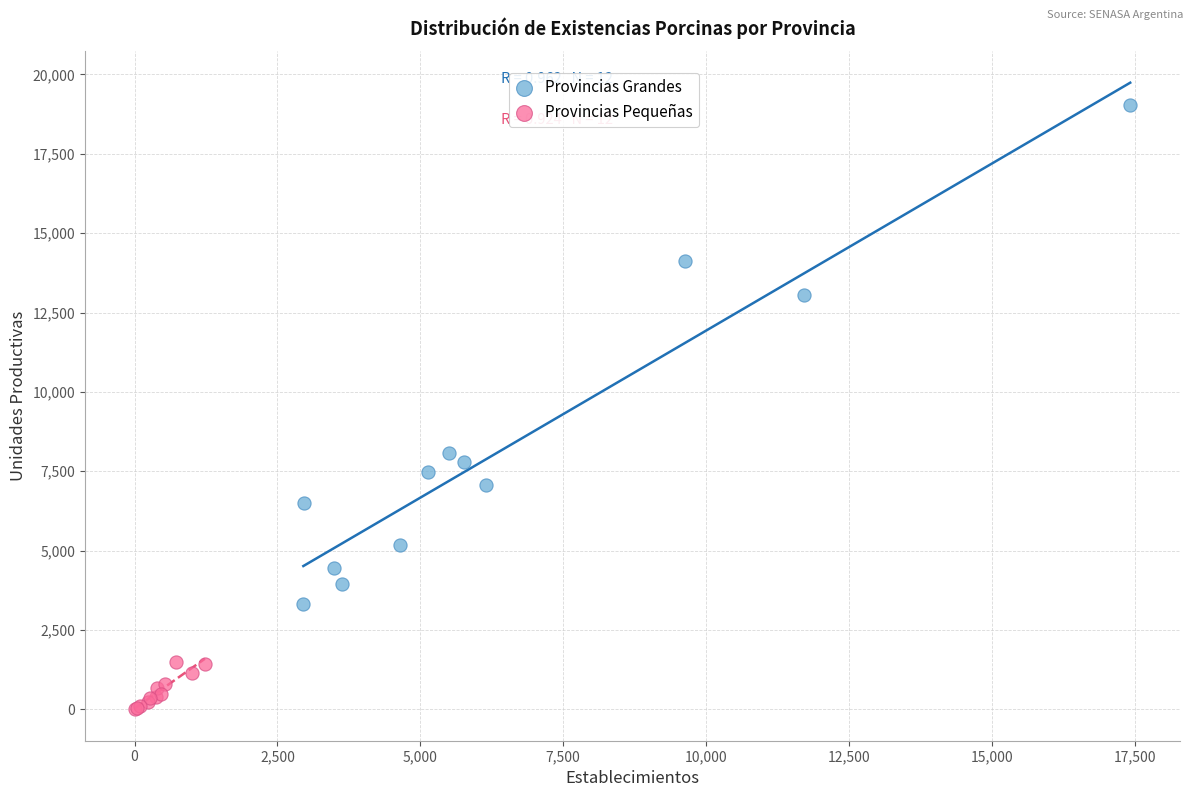

Which series reaches the minimum Y coordinate?

Provincias Pequeñas